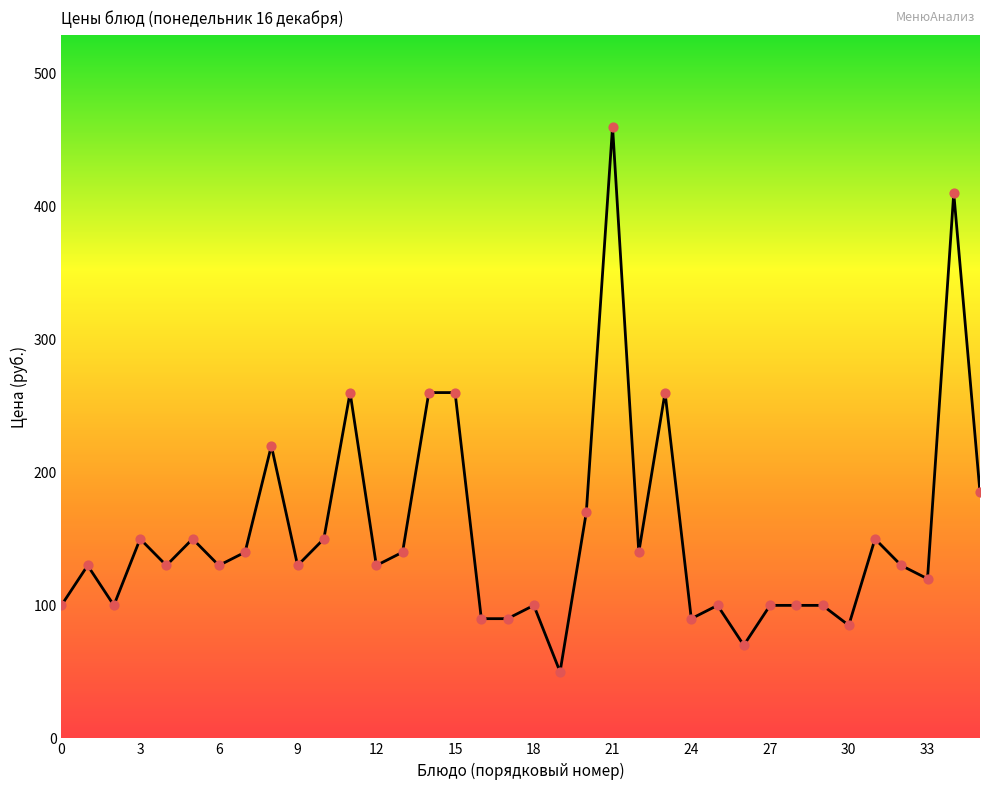

What is the maximum value shown in the chart?

460